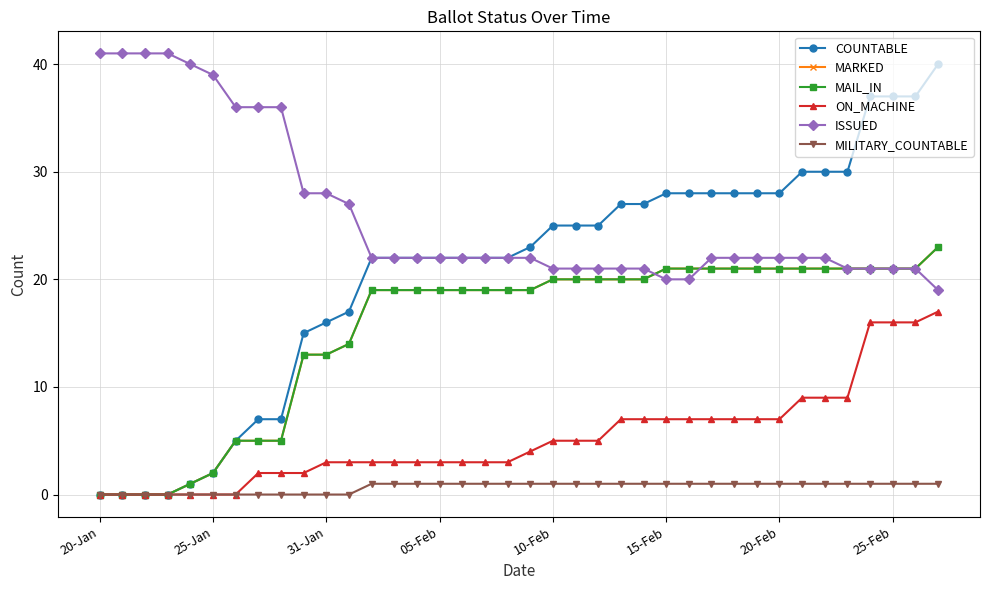

At how many categories does at least one series exceed 12?

38